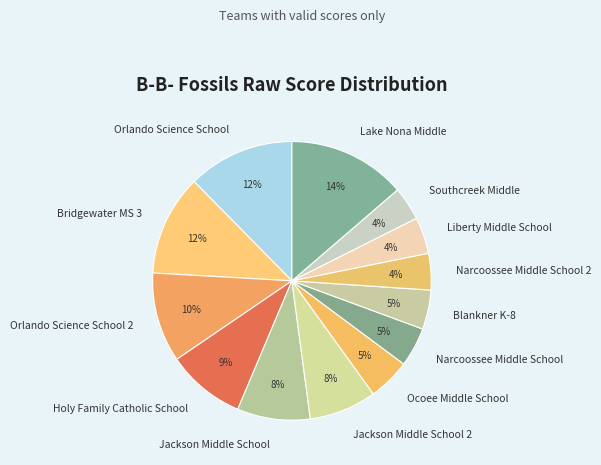

The Holy Family Catholic School slice represents 9% of the pie. True or false?

True